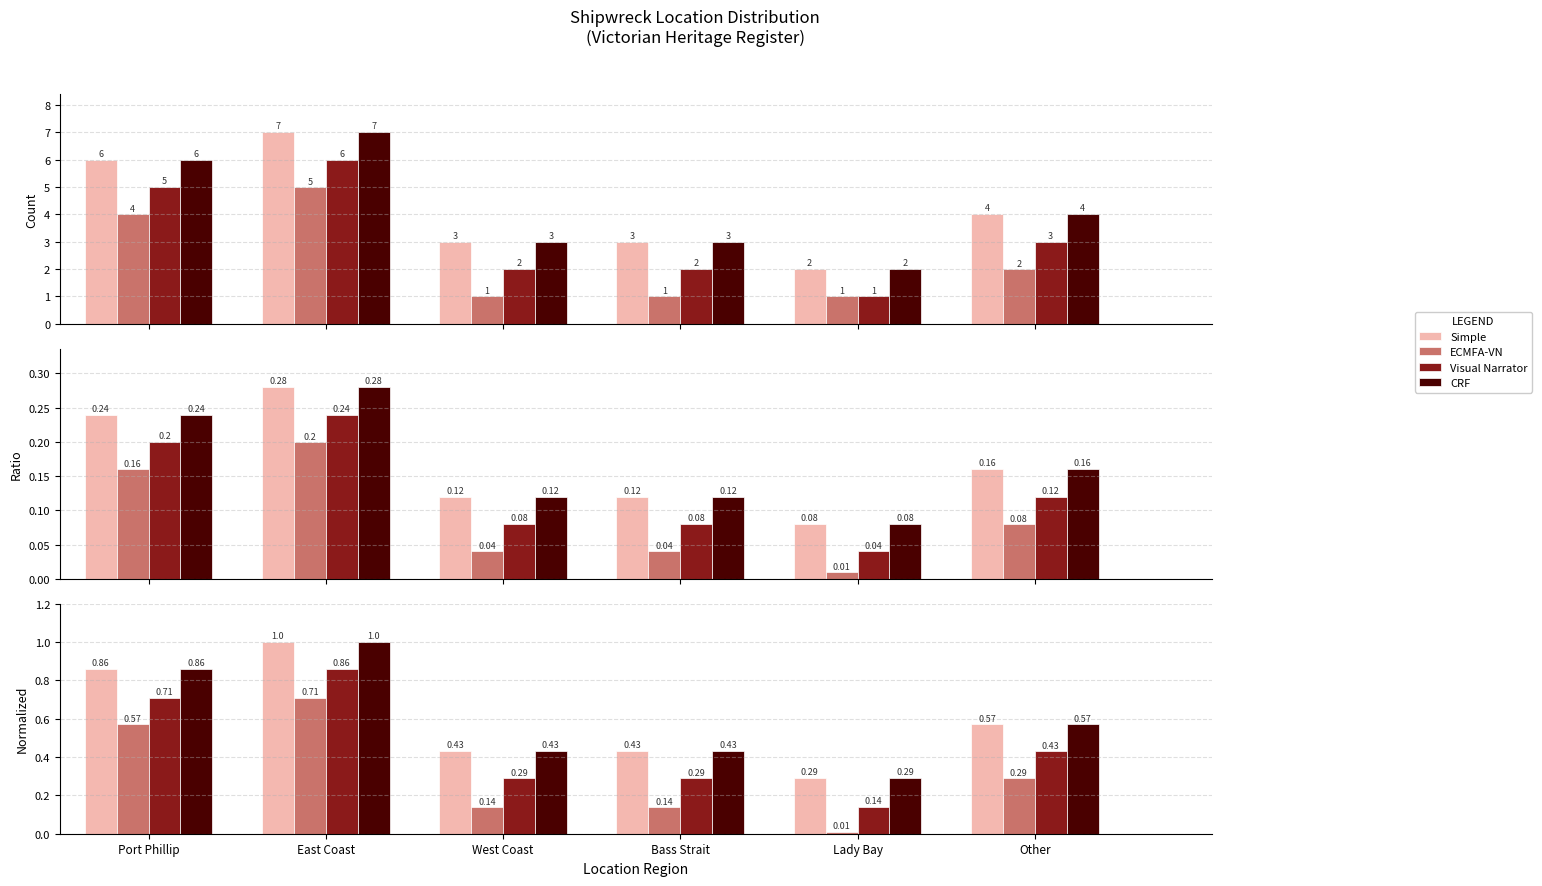

Rank the series by their maximum value, from highest to lowest.

Simple, CRF, Visual Narrator, ECMFA-VN